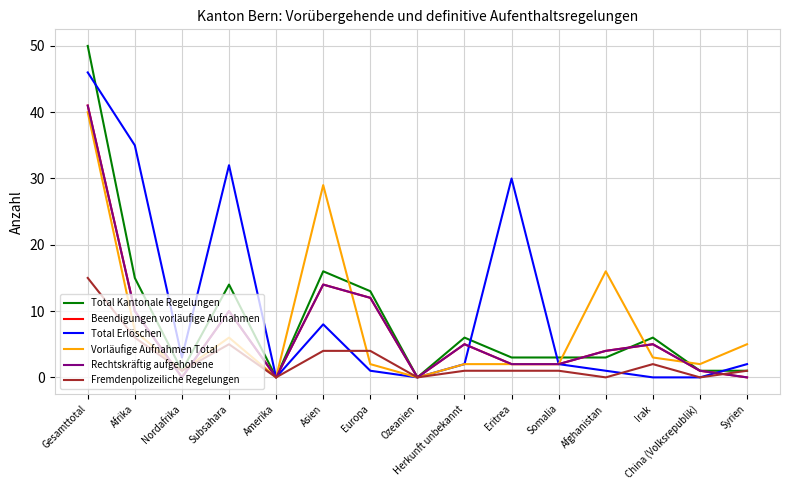

Reading left to right, what are all the values shown in this chart?

Total Kantonale Regelungen: Gesamttotal=50	Afrika=15	Nordafrika=1	Subsahara=14	Amerika=0	Asien=16	Europa=13	Ozeanien=0	Herkunft unbekannt=6	Eritrea=3	Somalia=3	Afghanistan=3	Irak=6	China (Volksrepublik)=1	Syrien=1
Beendigungen vorläufige Aufnahmen: Gesamttotal=41	Afrika=10	Nordafrika=0	Subsahara=10	Amerika=0	Asien=14	Europa=12	Ozeanien=0	Herkunft unbekannt=5	Eritrea=2	Somalia=2	Afghanistan=4	Irak=5	China (Volksrepublik)=1	Syrien=0
Total Erlöschen: Gesamttotal=46	Afrika=35	Nordafrika=3	Subsahara=32	Amerika=0	Asien=8	Europa=1	Ozeanien=0	Herkunft unbekannt=2	Eritrea=30	Somalia=2	Afghanistan=1	Irak=0	China (Volksrepublik)=0	Syrien=2
Vorläufige Aufnahmen Total: Gesamttotal=40	Afrika=7	Nordafrika=1	Subsahara=6	Amerika=0	Asien=29	Europa=2	Ozeanien=0	Herkunft unbekannt=2	Eritrea=2	Somalia=2	Afghanistan=16	Irak=3	China (Volksrepublik)=2	Syrien=5
Rechtskräftig aufgehobene: Gesamttotal=41	Afrika=10	Nordafrika=0	Subsahara=10	Amerika=0	Asien=14	Europa=12	Ozeanien=0	Herkunft unbekannt=5	Eritrea=2	Somalia=2	Afghanistan=4	Irak=5	China (Volksrepublik)=1	Syrien=0
Fremdenpolizeiliche Regelungen: Gesamttotal=15	Afrika=6	Nordafrika=1	Subsahara=5	Amerika=0	Asien=4	Europa=4	Ozeanien=0	Herkunft unbekannt=1	Eritrea=1	Somalia=1	Afghanistan=0	Irak=2	China (Volksrepublik)=0	Syrien=1